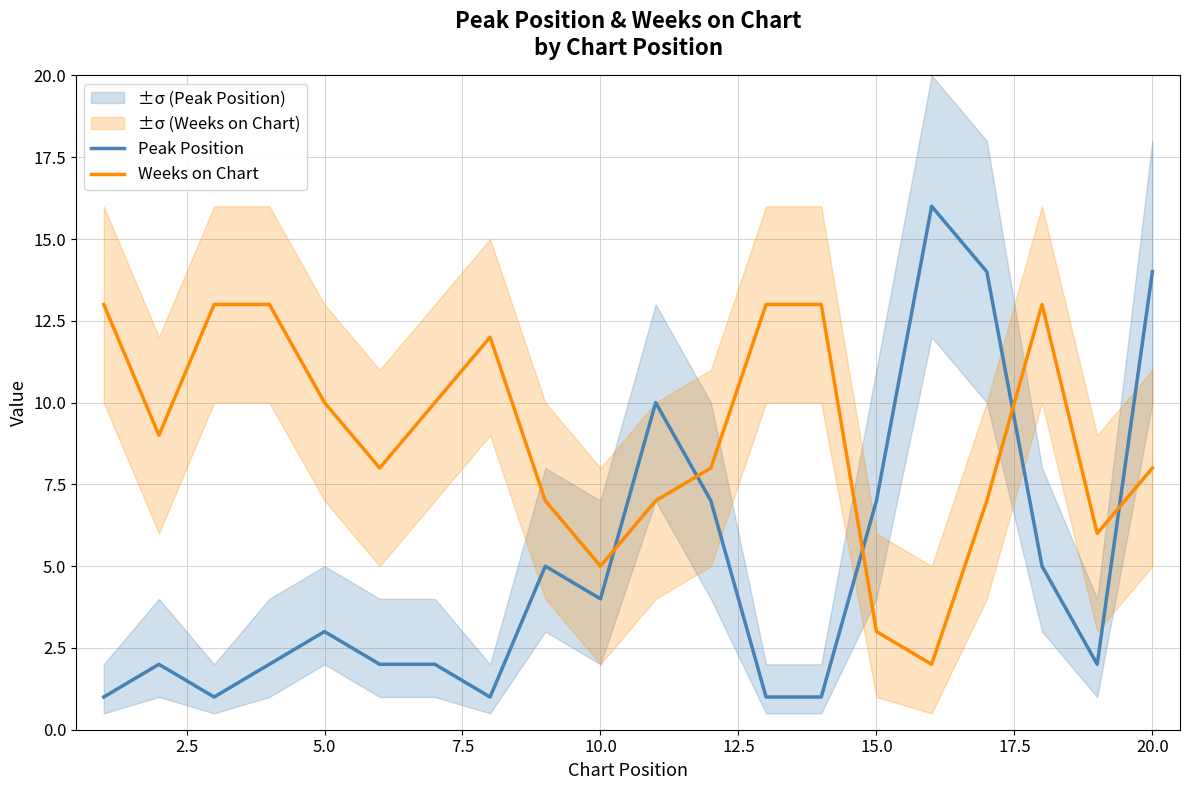

How many times do Weeks on Chart and Peak Position cross each other?

5